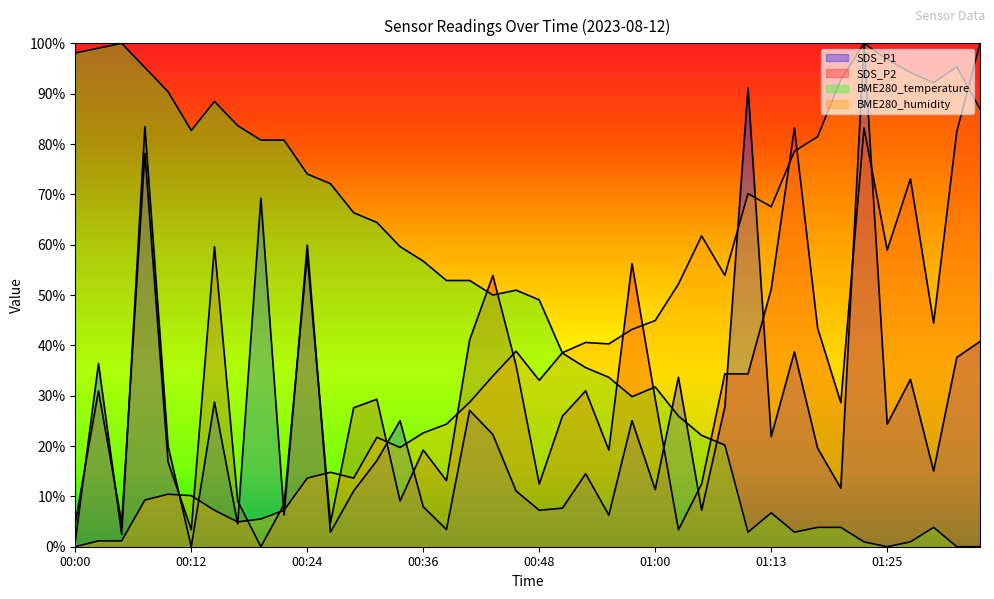

Which series has the widest spread of values?

SDS_P1